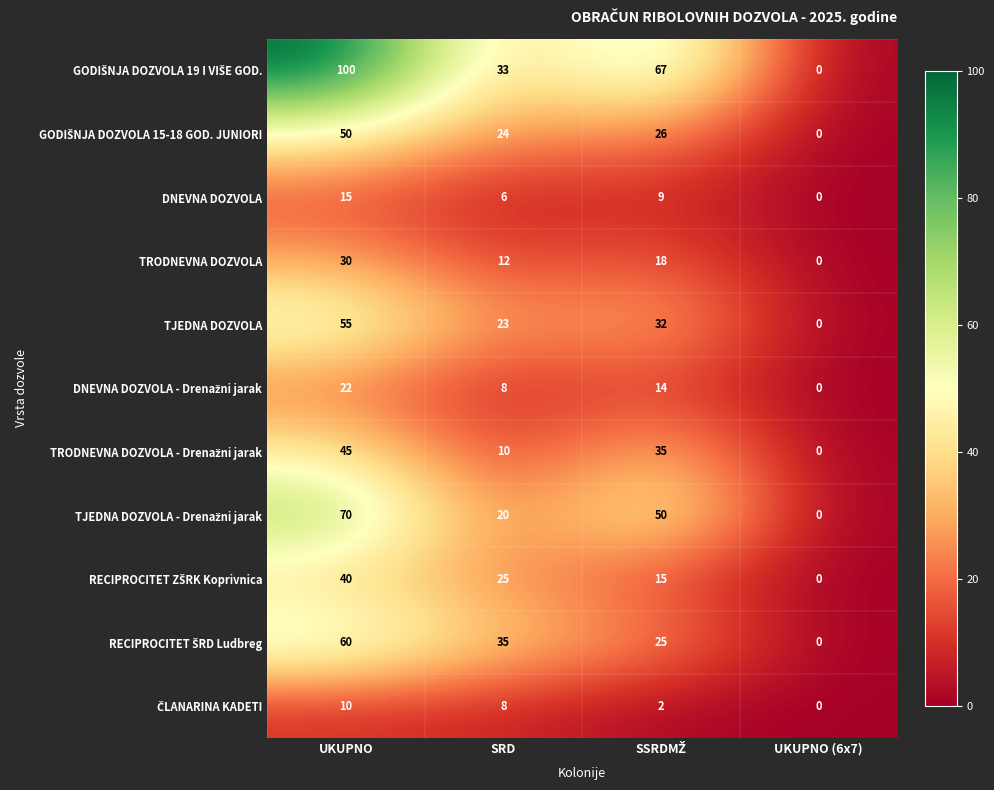

Read the RECIPROCITET ZŠRK Koprivnica value at SSRDMŽ, to the nearest 10.

20